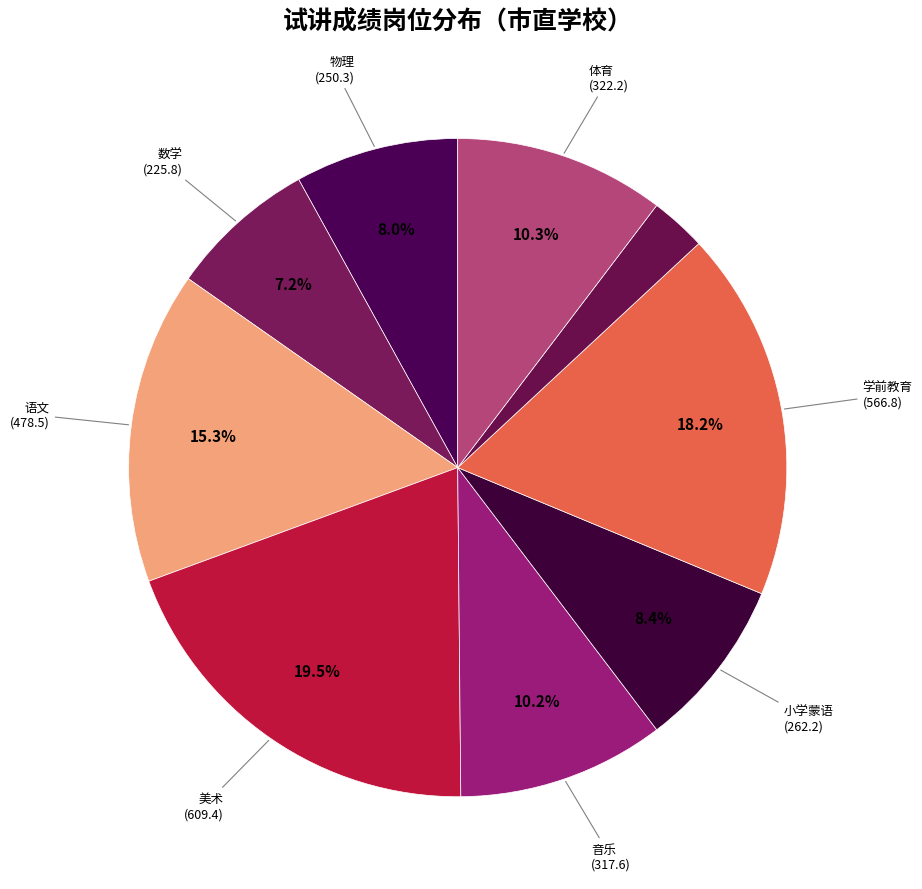

Count the number of slices in the pie.

9